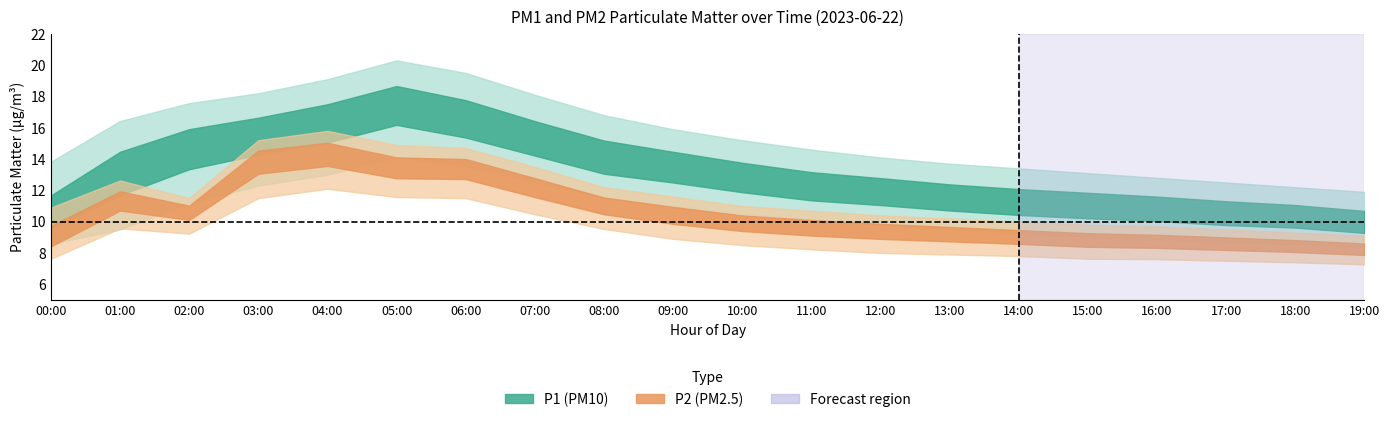

True or false: P1_lower and P2_upper intersect in this chart.

False